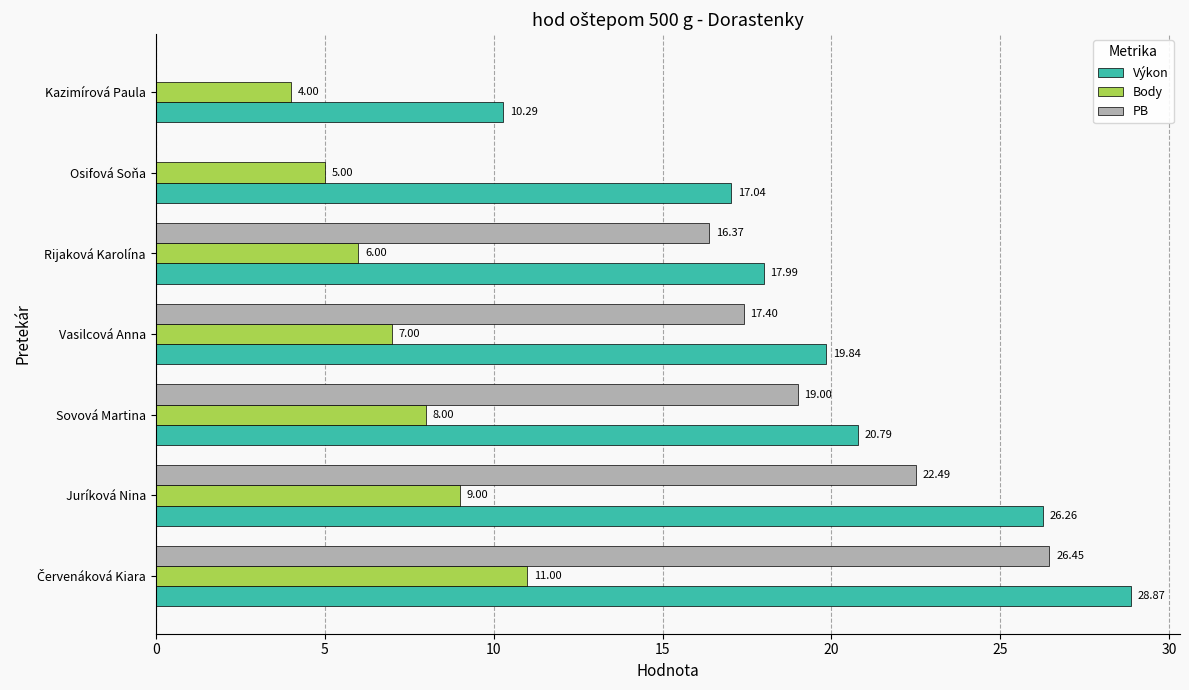

At which label is PB closest to 13?

Rijaková Karolína